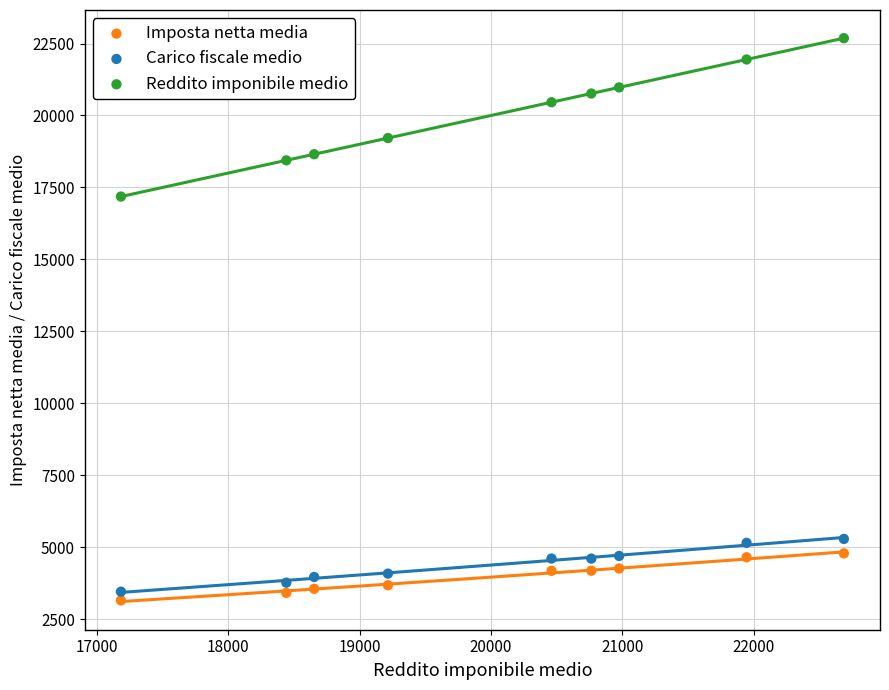

Which series has the widest spread of Y values?

Reddito imponibile medio